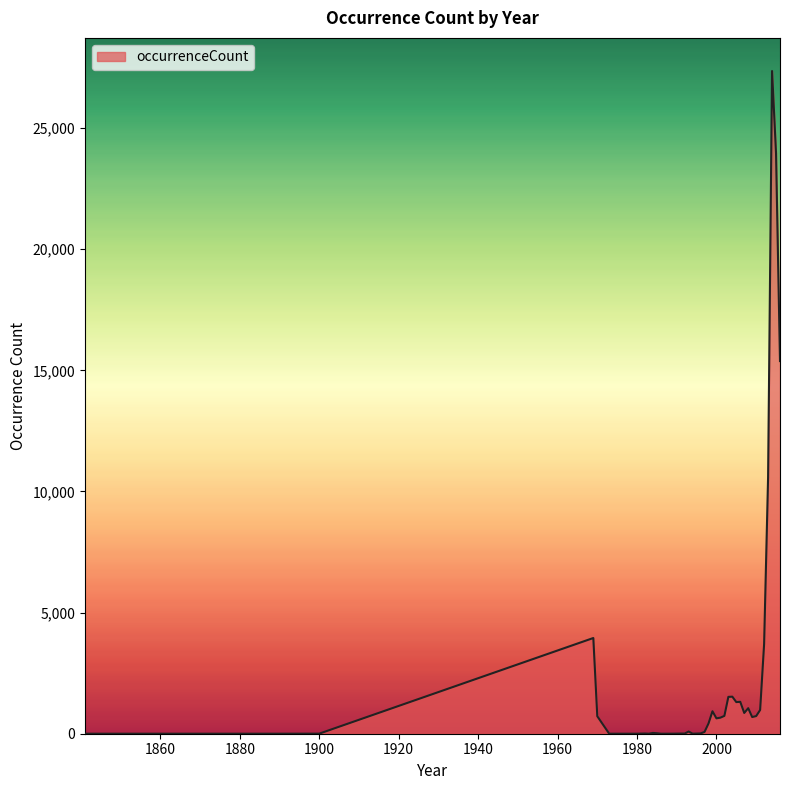

What is the difference between the maximum and minimum values?

27356